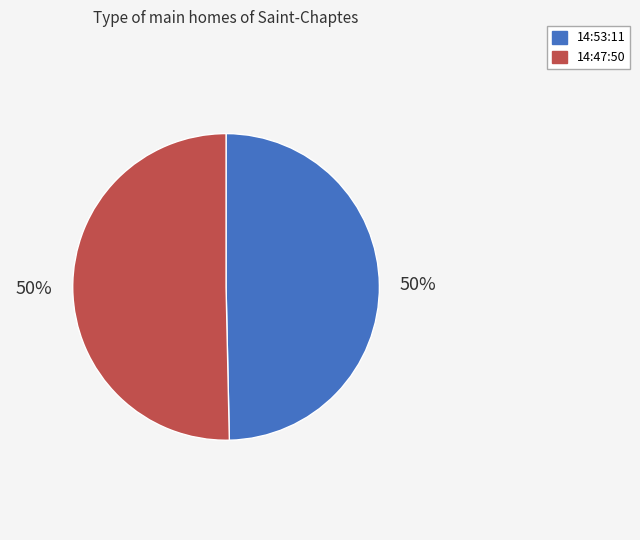

To the nearest percent, what portion does 14:53:11 represent?

50%